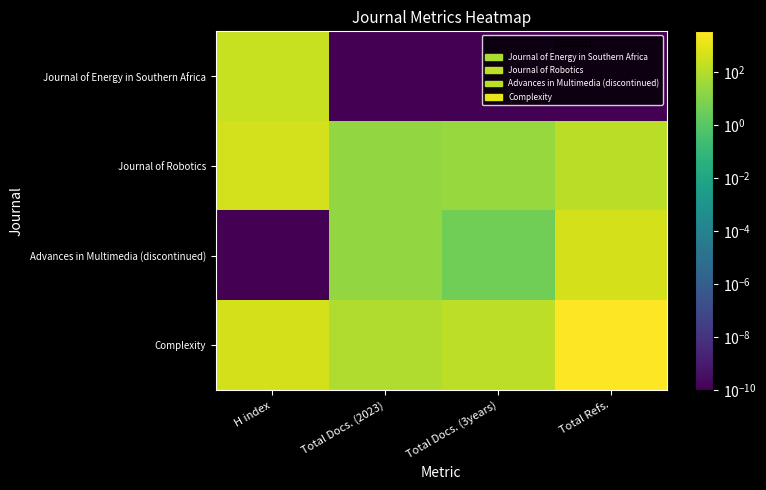

Rank the series by their maximum value, from highest to lowest.

Complexity, Advances in Multimedia (discontinued), Journal of Robotics, Journal of Energy in Southern Africa